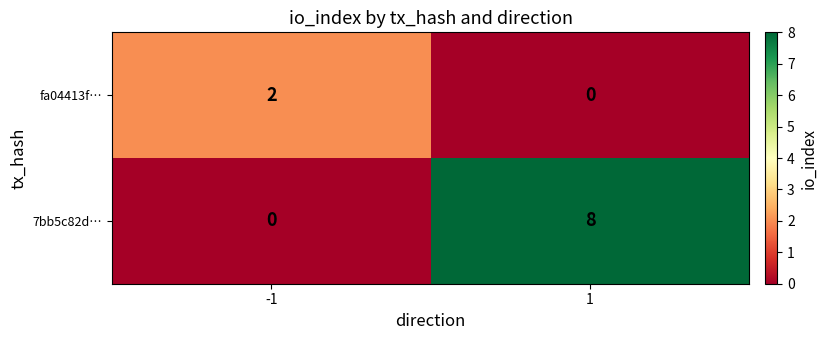

Between -1 and 1, which series saw the biggest shift?

7bb5c82d…